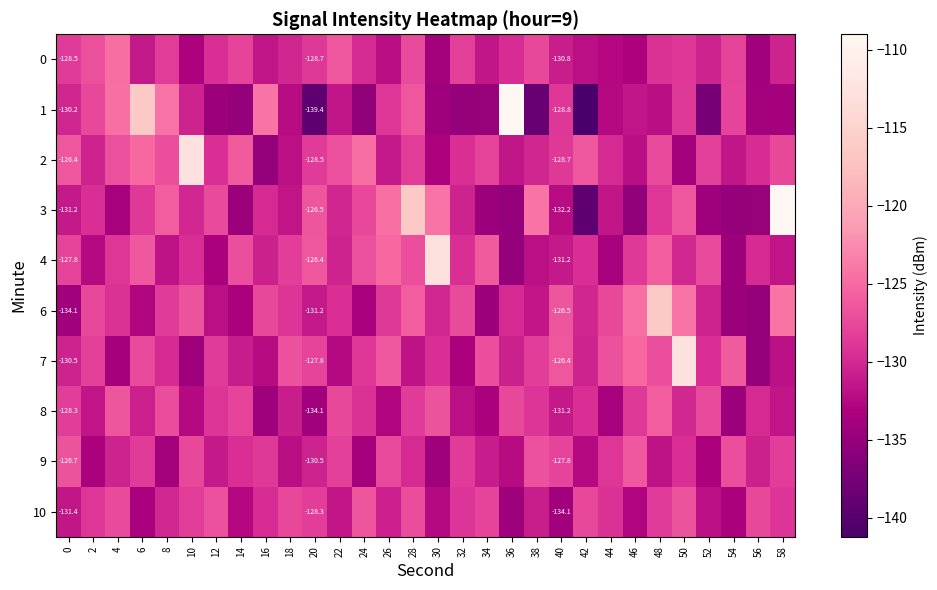

Count the number of data series in this chart.

10